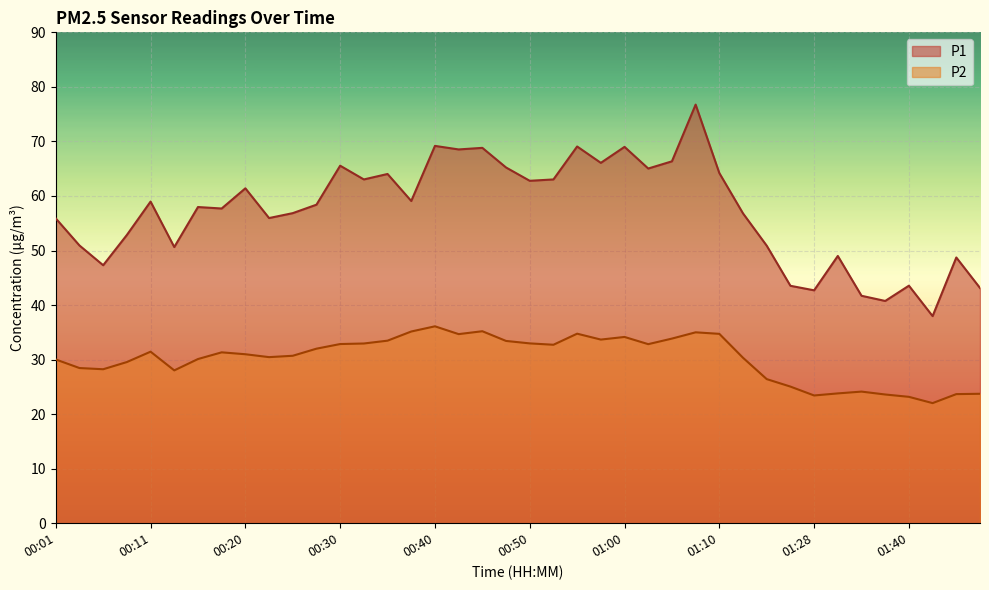

True or false: P2 and P1 intersect in this chart.

False